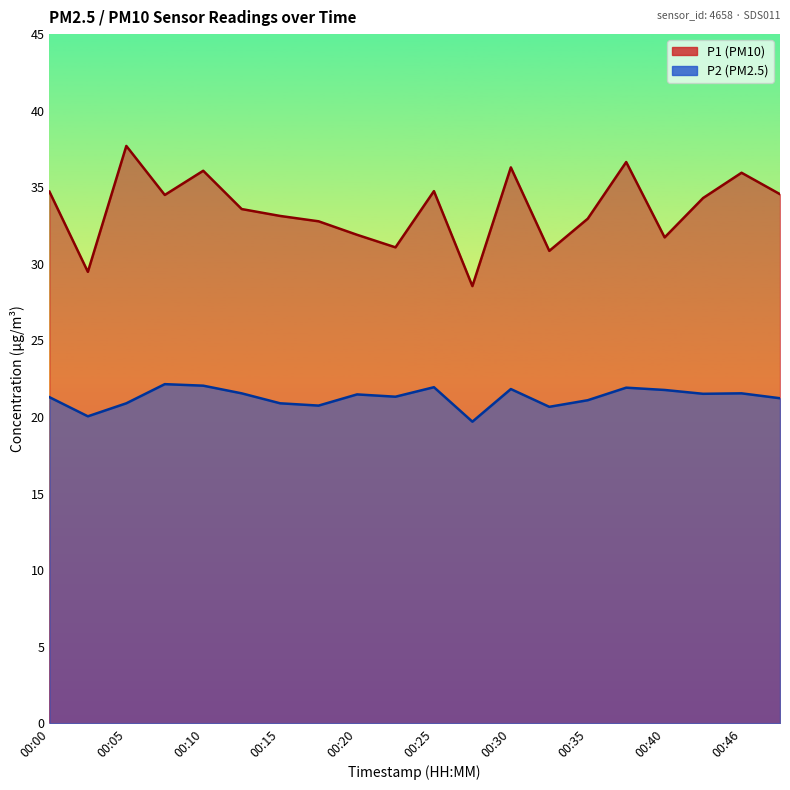

Reading right to left, transcribe all the data shown in this chart.

P1: 34.5	36.0	34.3	31.7	36.6	33.0	30.9	36.3	28.6	34.8	31.1	31.9	32.8	33.1	33.6	36.1	34.5	37.7	29.5	34.7
P2: 21.2	21.6	21.5	21.8	21.9	21.1	20.7	21.8	19.7	21.9	21.3	21.5	20.8	20.9	21.6	22.1	22.1	20.9	20.1	21.3